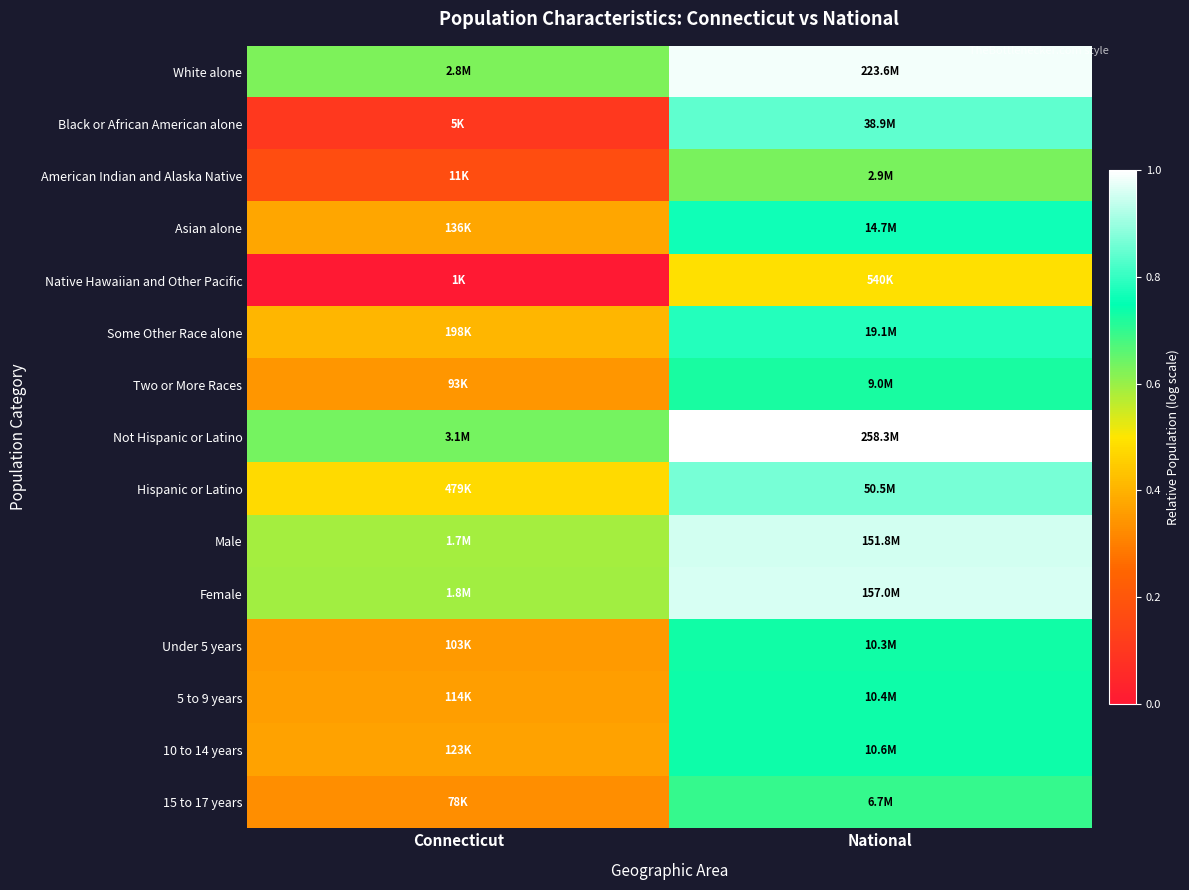

Reading left to right, transcribe all the data shown in this chart.

White alone: Connecticut=0.6	National=1.0
Black or African American alone: Connecticut=0.1	National=0.8
American Indian and Alaska Native: Connecticut=0.2	National=0.6
Asian alone: Connecticut=0.4	National=0.8
Native Hawaiian and Other Pacific: Connecticut=0.0	National=0.5
Some Other Race alone: Connecticut=0.4	National=0.8
Two or More Races: Connecticut=0.3	National=0.7
Not Hispanic or Latino: Connecticut=0.6	National=1.0
Hispanic or Latino: Connecticut=0.5	National=0.9
Male: Connecticut=0.6	National=1.0
Female: Connecticut=0.6	National=1.0
Under 5 years: Connecticut=0.4	National=0.7
5 to 9 years: Connecticut=0.4	National=0.7
10 to 14 years: Connecticut=0.4	National=0.7
15 to 17 years: Connecticut=0.3	National=0.7